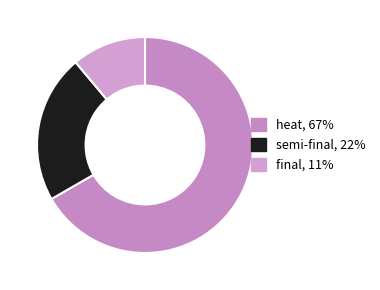

To the nearest percent, what is the average slice percentage?

33%